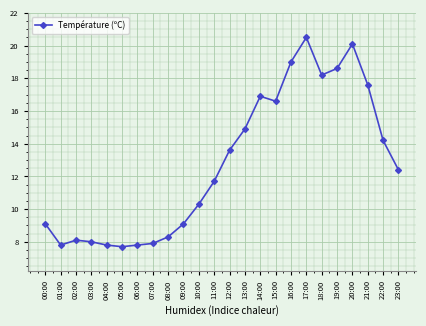

What is the ratio of the value at 20:00 to the value at 03:00?

2.5